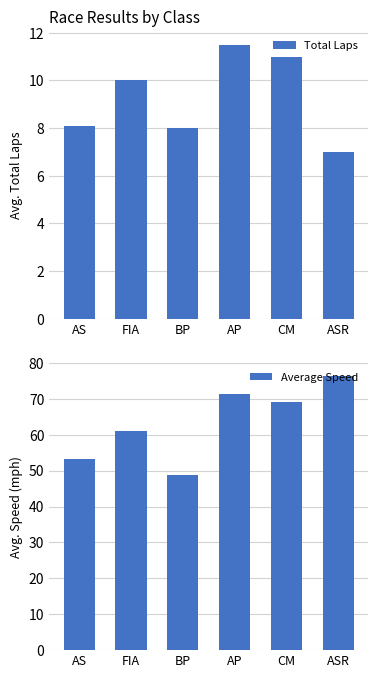

How many values in the Average Speed series exceed 69?

2